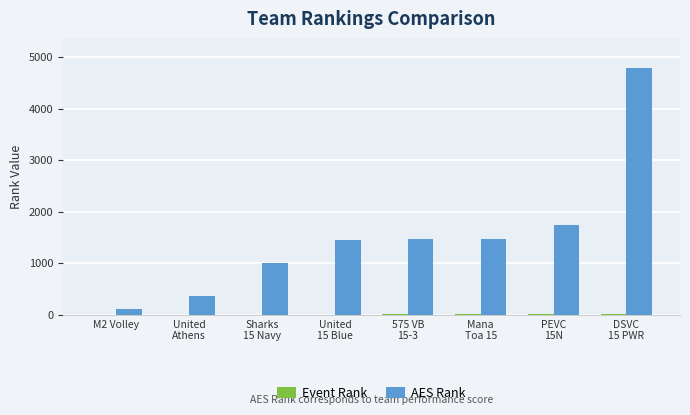

Which series has the largest total across all categories?

AES Rank